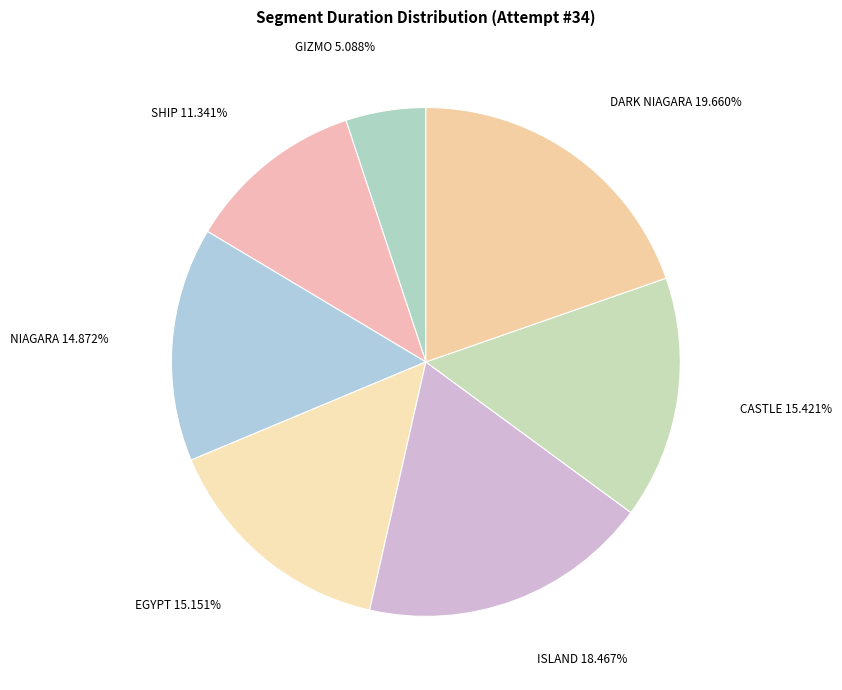

To the nearest percent, what is the difference between the GIZMO and ISLAND slice percentages?

13%